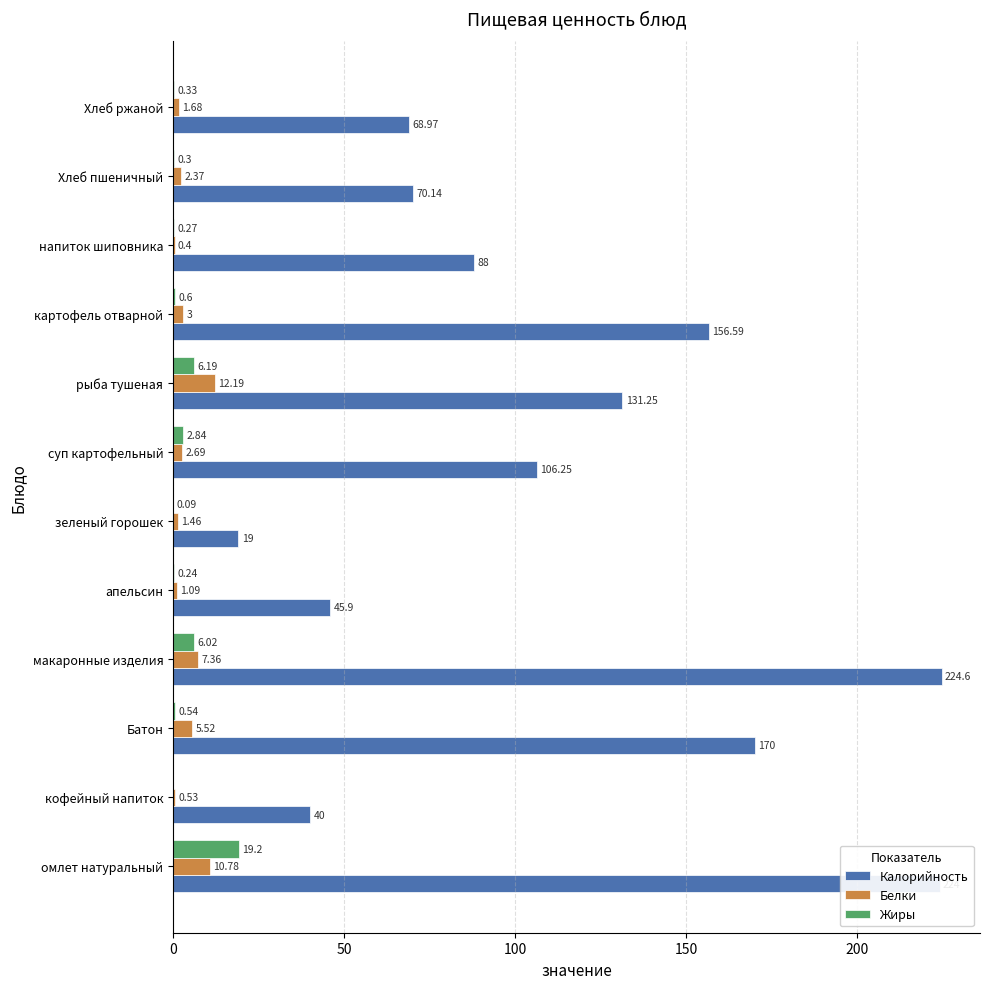

What are all the series names shown in the legend?

Калорийность, Белки, Жиры